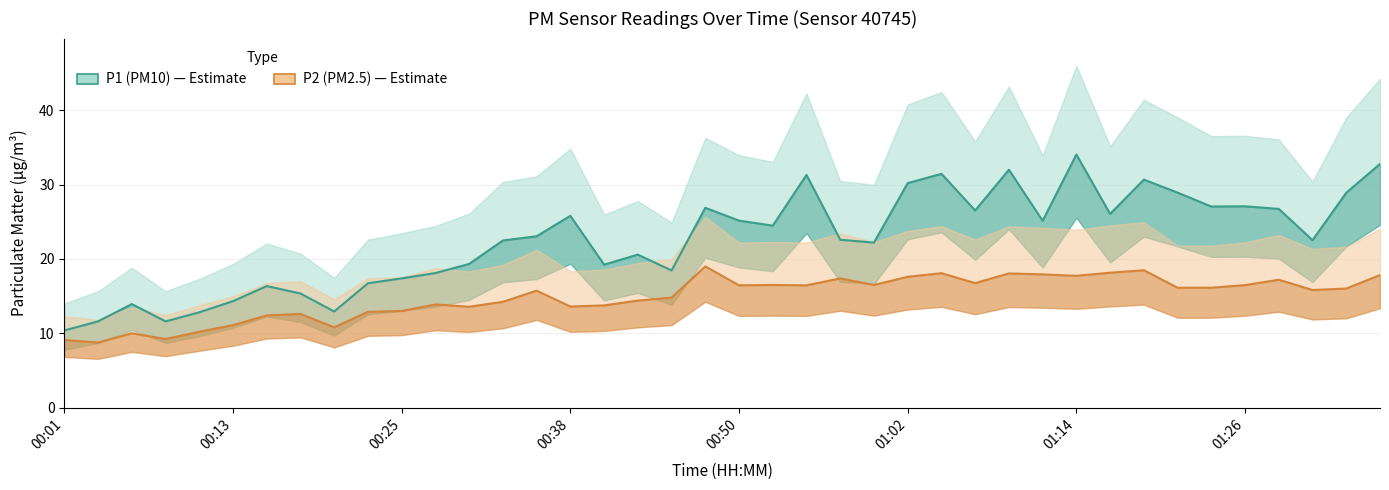

The P2 (PM2.5) series shows 16.1 at 34. True or false?

True